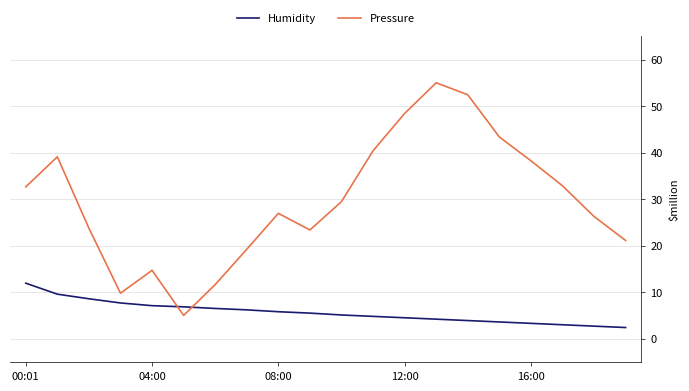

Which series has the widest spread of values?

Pressure